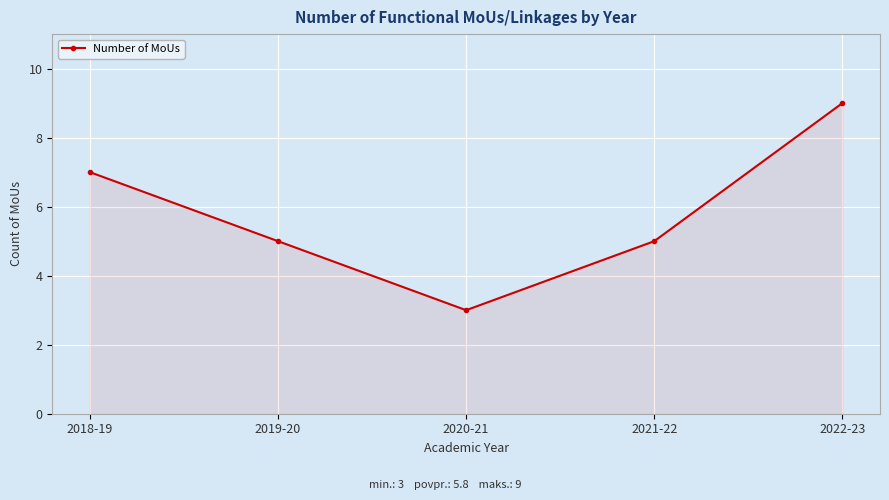

What is the difference between the second highest and minimum values?

4